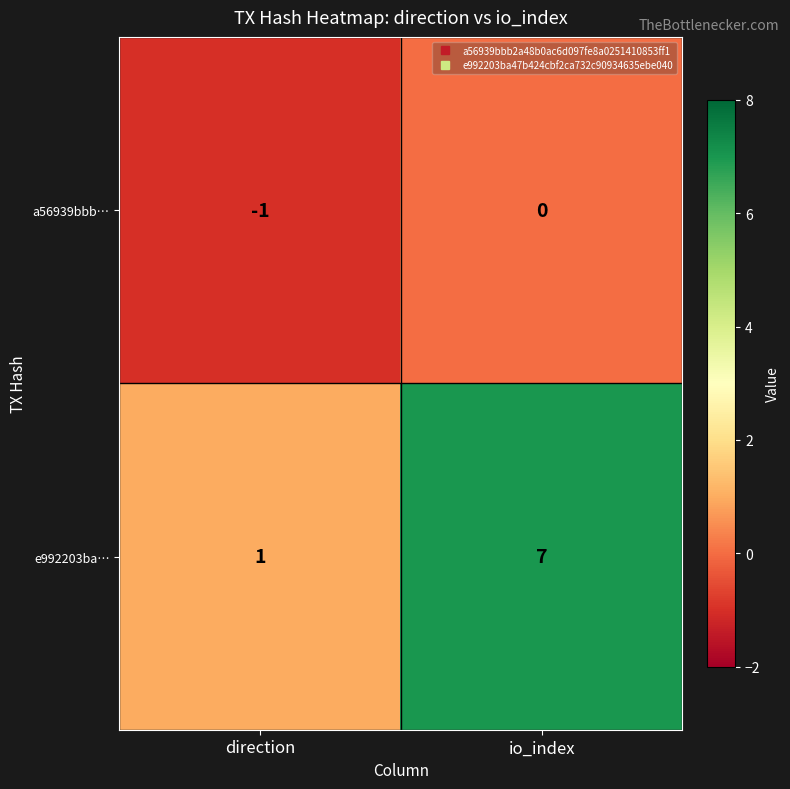

Which series changed the most between direction and io_index?

e992203ba…